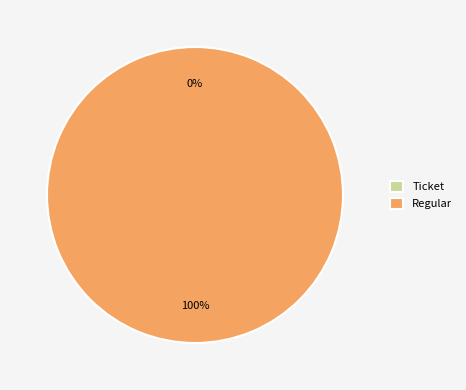

How many segments does this pie chart have?

2